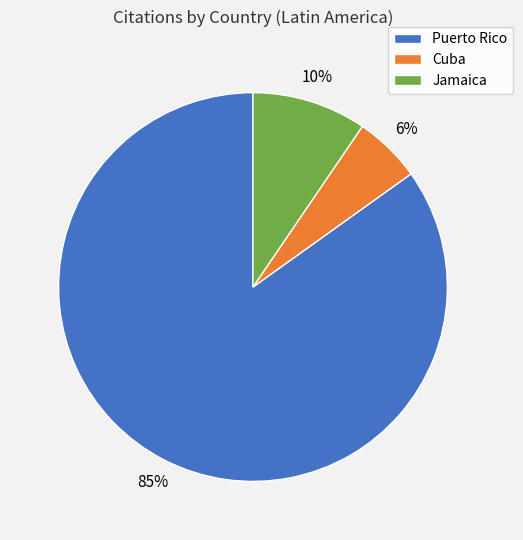

The Jamaica slice represents 20% of the pie. True or false?

False